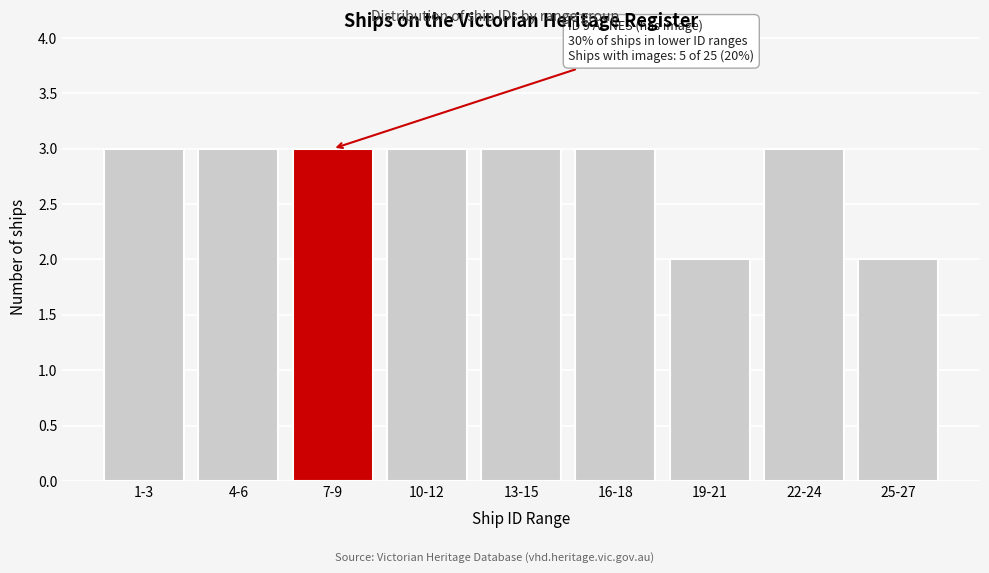

Reading left to right, what are all the values shown in this chart?

1-3=3	4-6=3	7-9=3	10-12=3	13-15=3	16-18=3	19-21=2	22-24=3	25-27=2